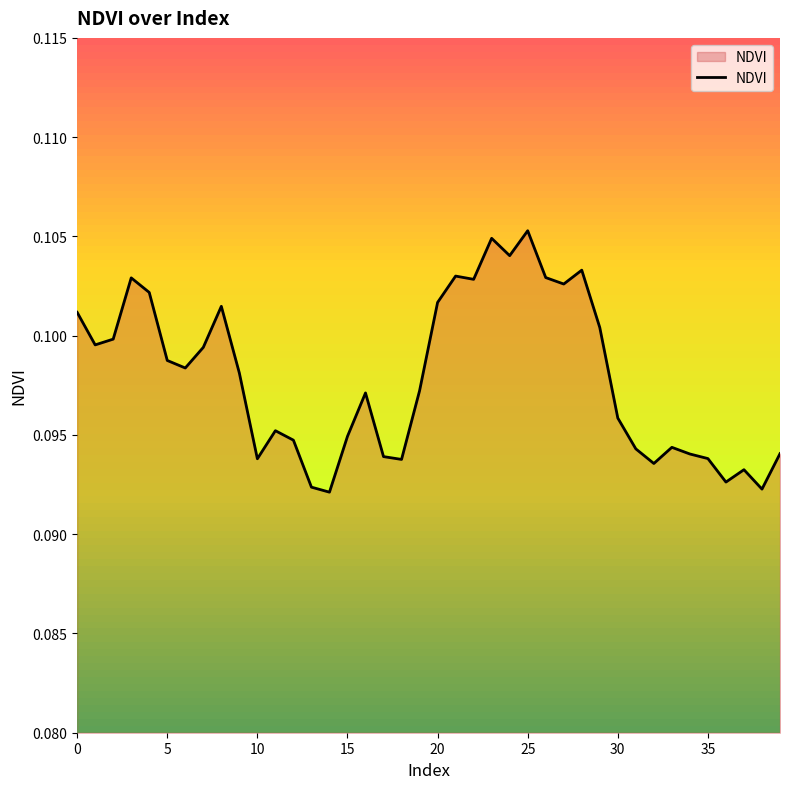

How many lines are shown in the chart?

1